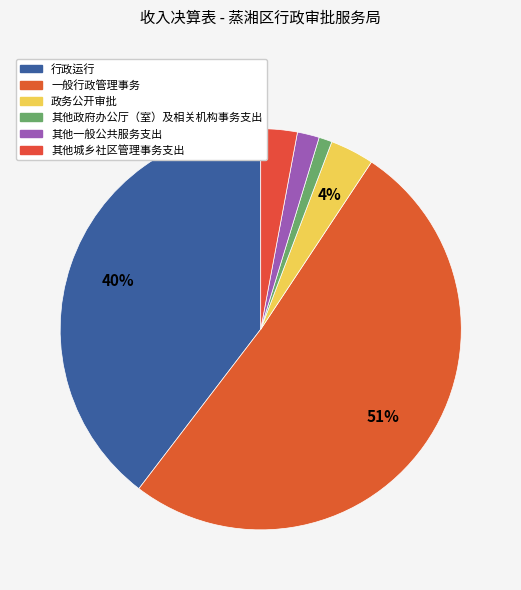

The 行政运行 slice represents 52% of the pie. True or false?

False